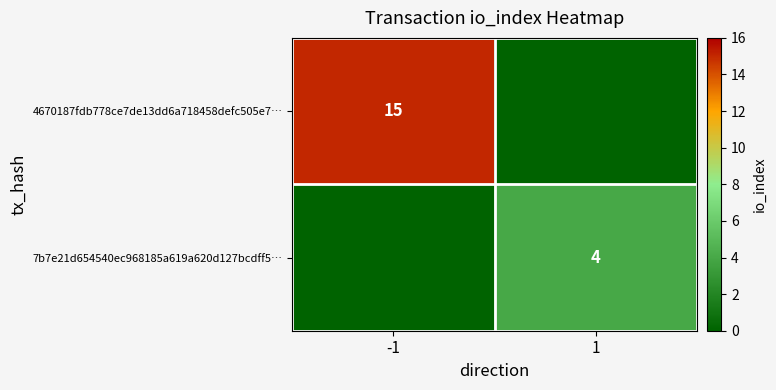

What is the sum of the 7b7e21d654540ec968185a619a620d127bcdff5… values at -1 and 1?

4